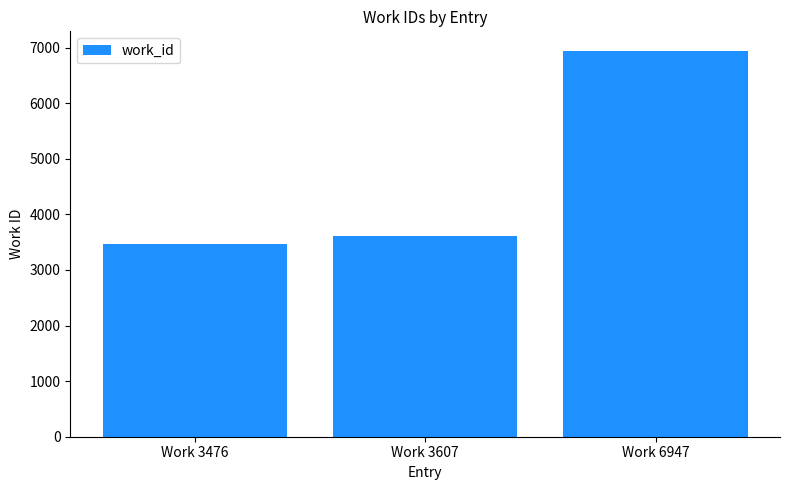

What is the smallest value displayed?

3476